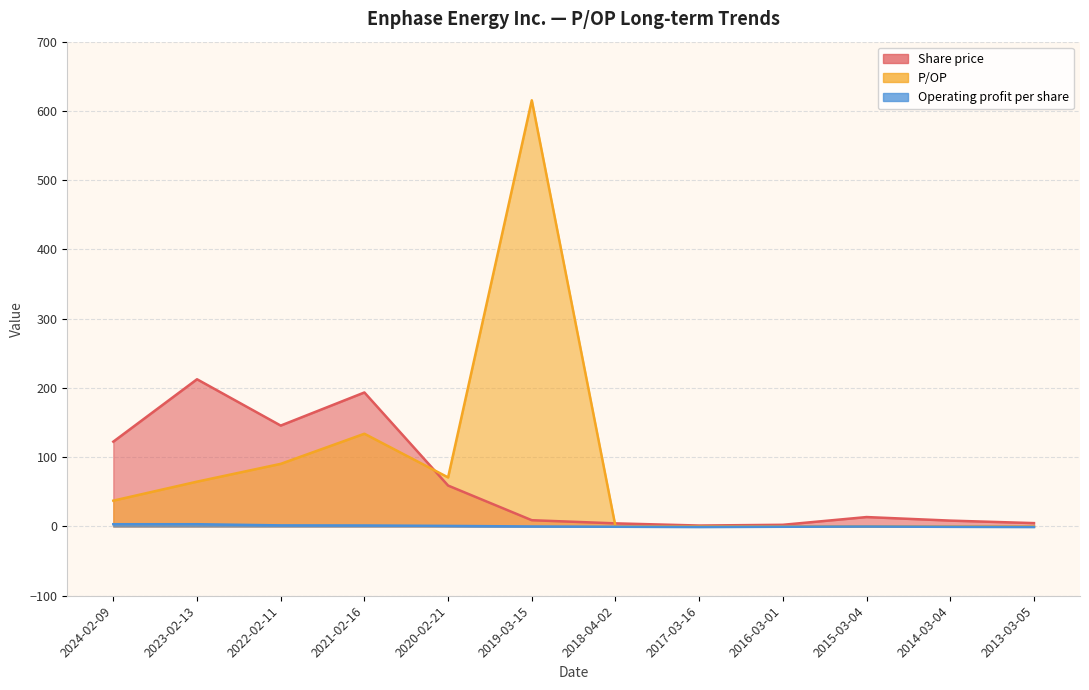

Is it true that P/OP equals 390.1 at 2015-03-04?

False